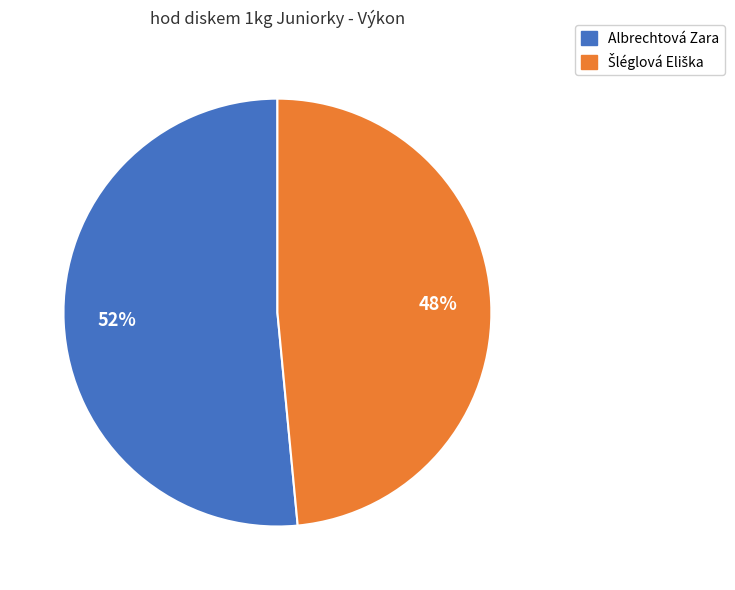

Is it true that Albrechtová Zara is 52% of the pie?

True